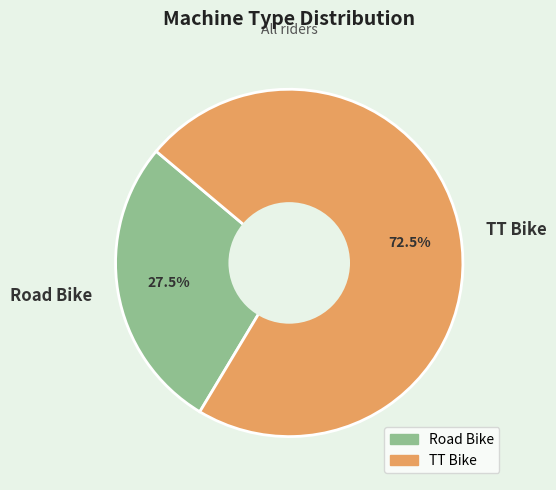

Is TT Bike the majority of the pie?

Yes